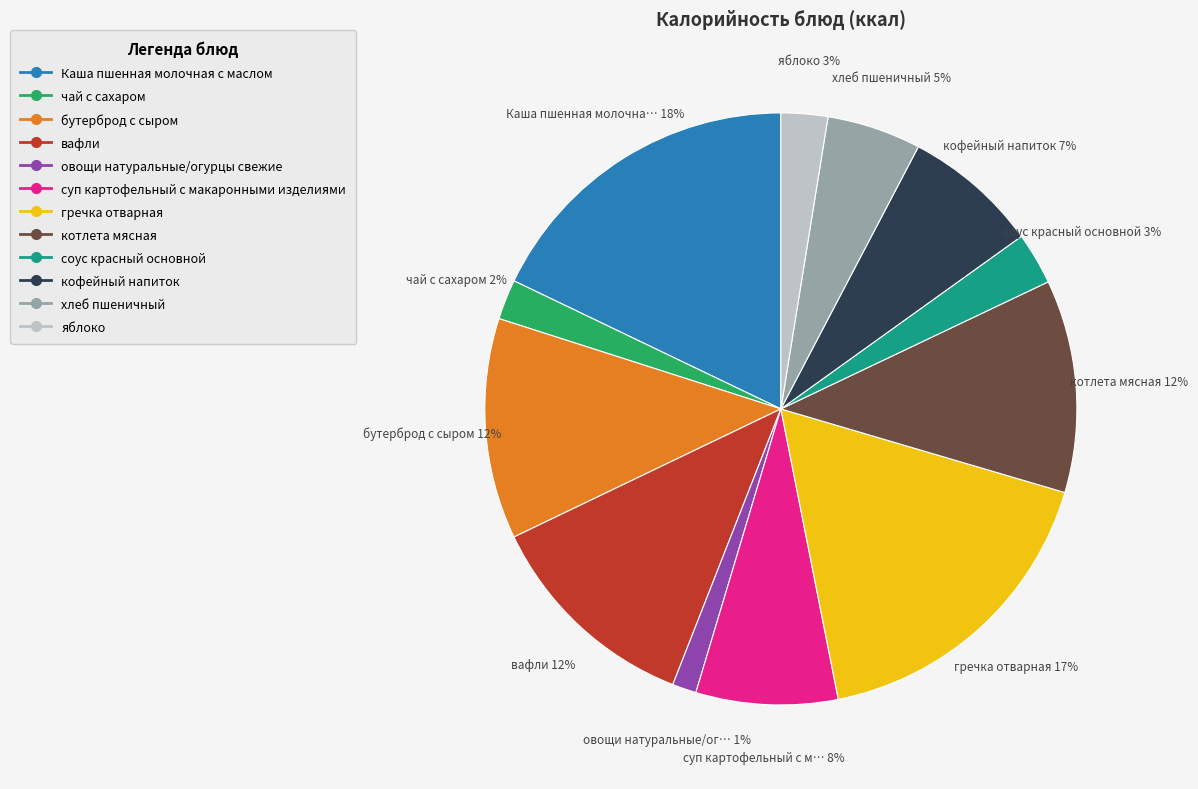

To the nearest percent, what is the average slice percentage?

8%